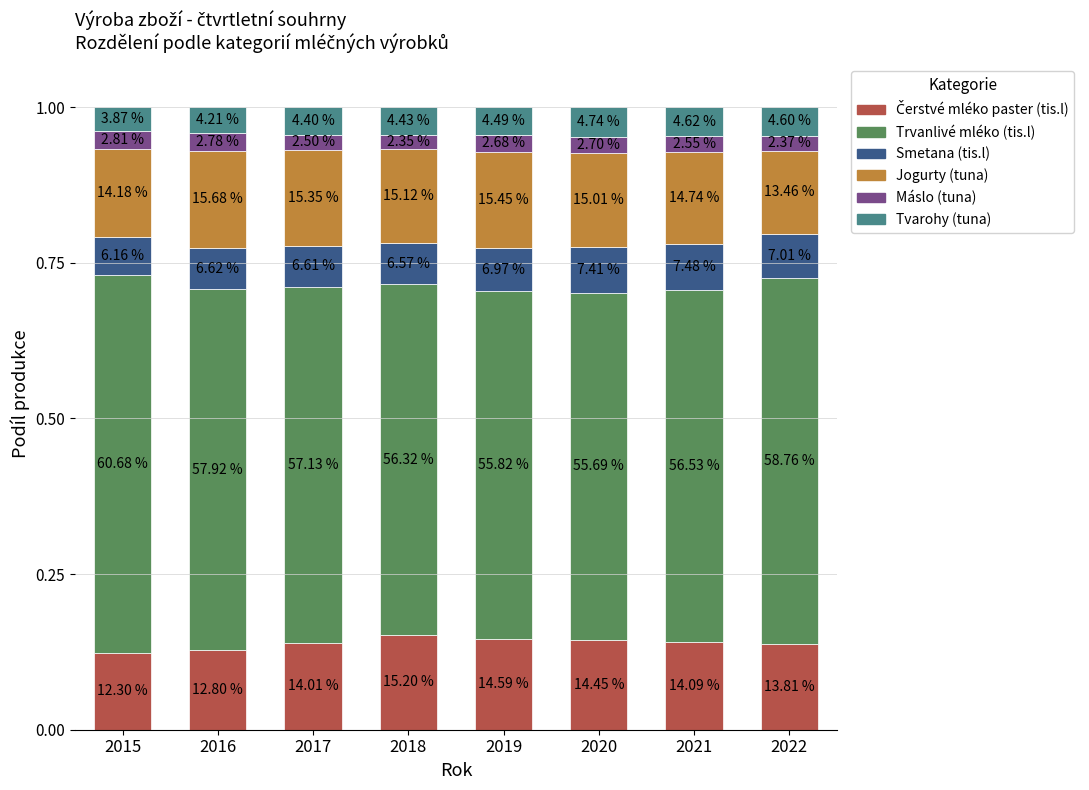

Read the Trvanlivé mléko (tis.l) value at 2019.

0.6